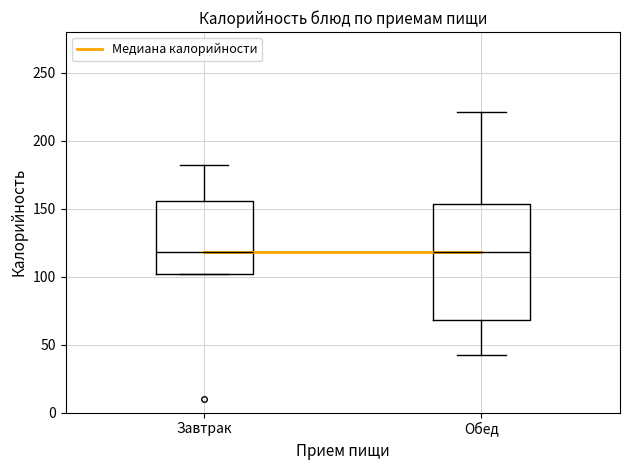

Reading left to right, transcribe this box plot: for each box, give where its median line is, the range the box spans, and where its two whiskers end, as read against the y-axis. The values are not printed on the chart, so give them approximately, as read against the axis.

Завтрак: median 120, box 100 to 155, whiskers 100 to 180
Обед: median 120, box 70 to 155, whiskers 40 to 220